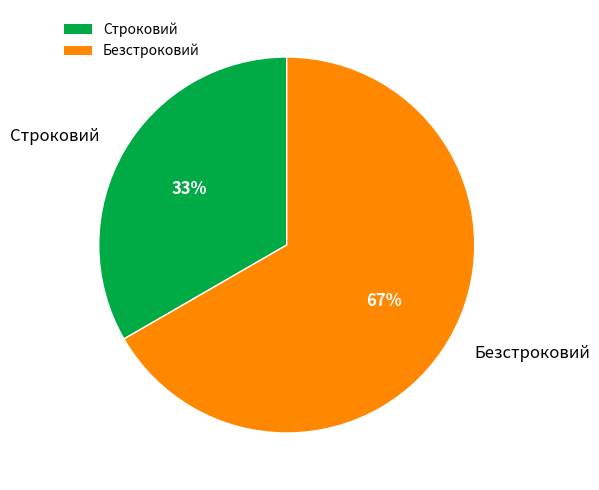

Which category has the biggest portion of the pie?

Безстроковий